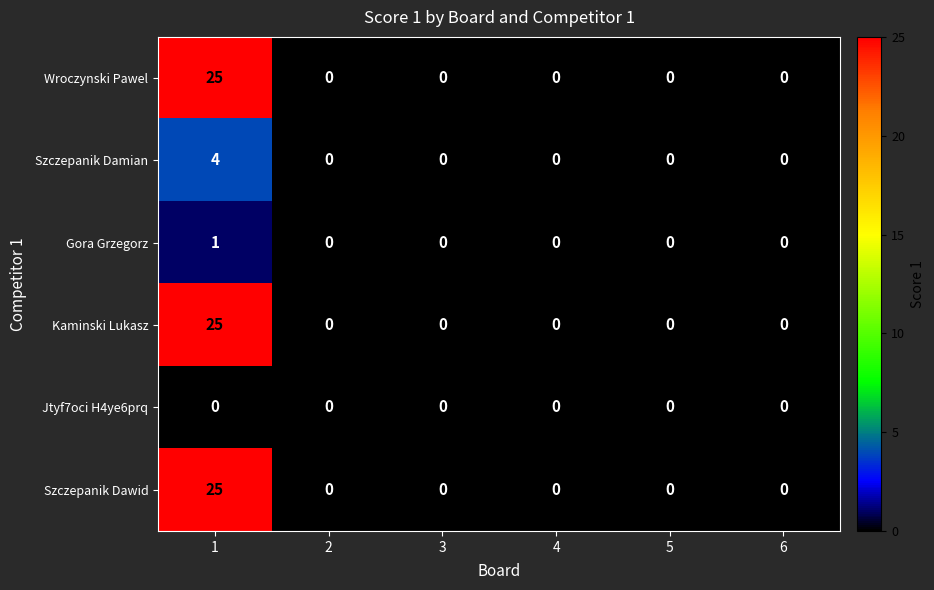

What value does the Wroczynski Pawel series have at 1, to the nearest 5?

25